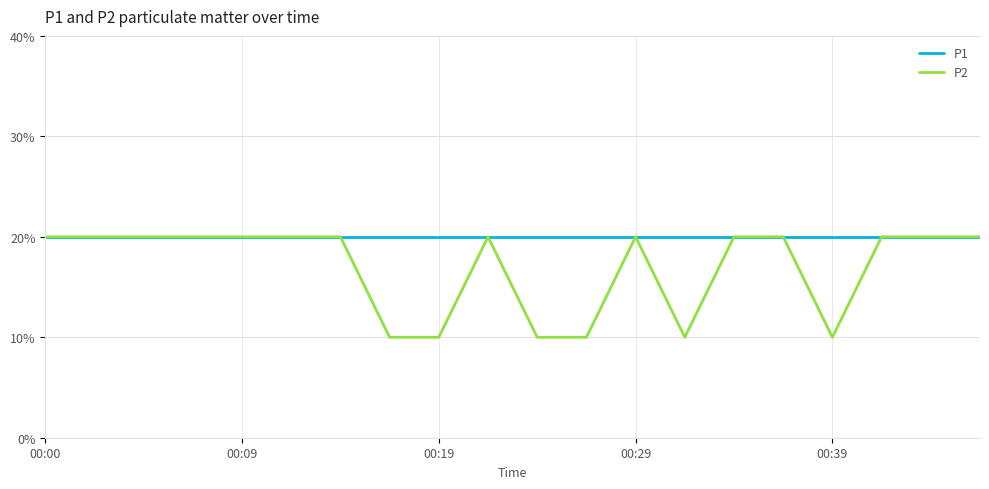

True or false: P1 and P2 cross at least once.

False